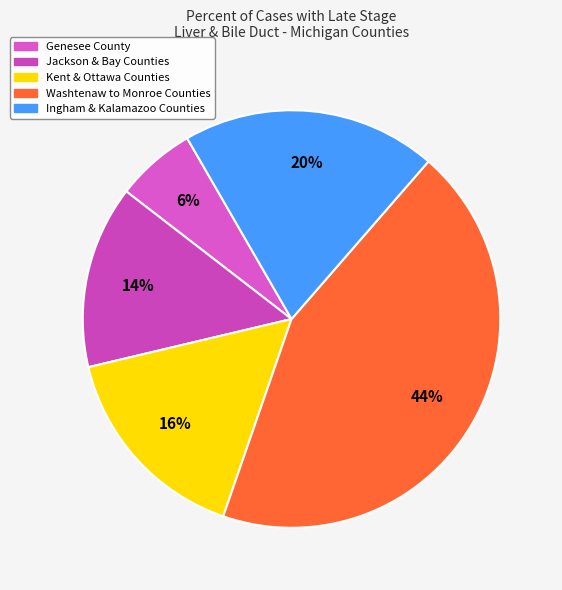

Count the number of slices in the pie.

5